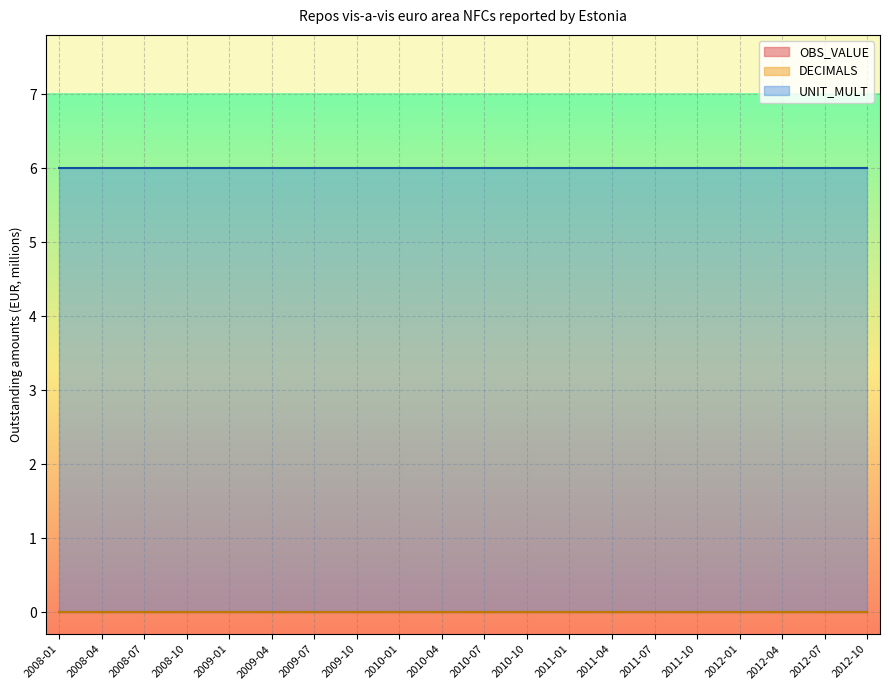

Which series has the largest range (max minus min)?

OBS_VALUE